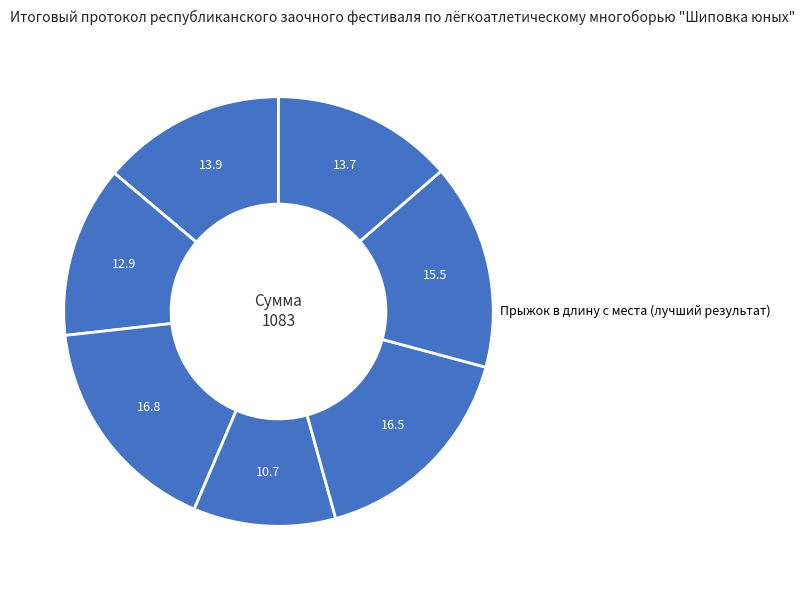

Which slice is the largest?

Матьянова Кристина